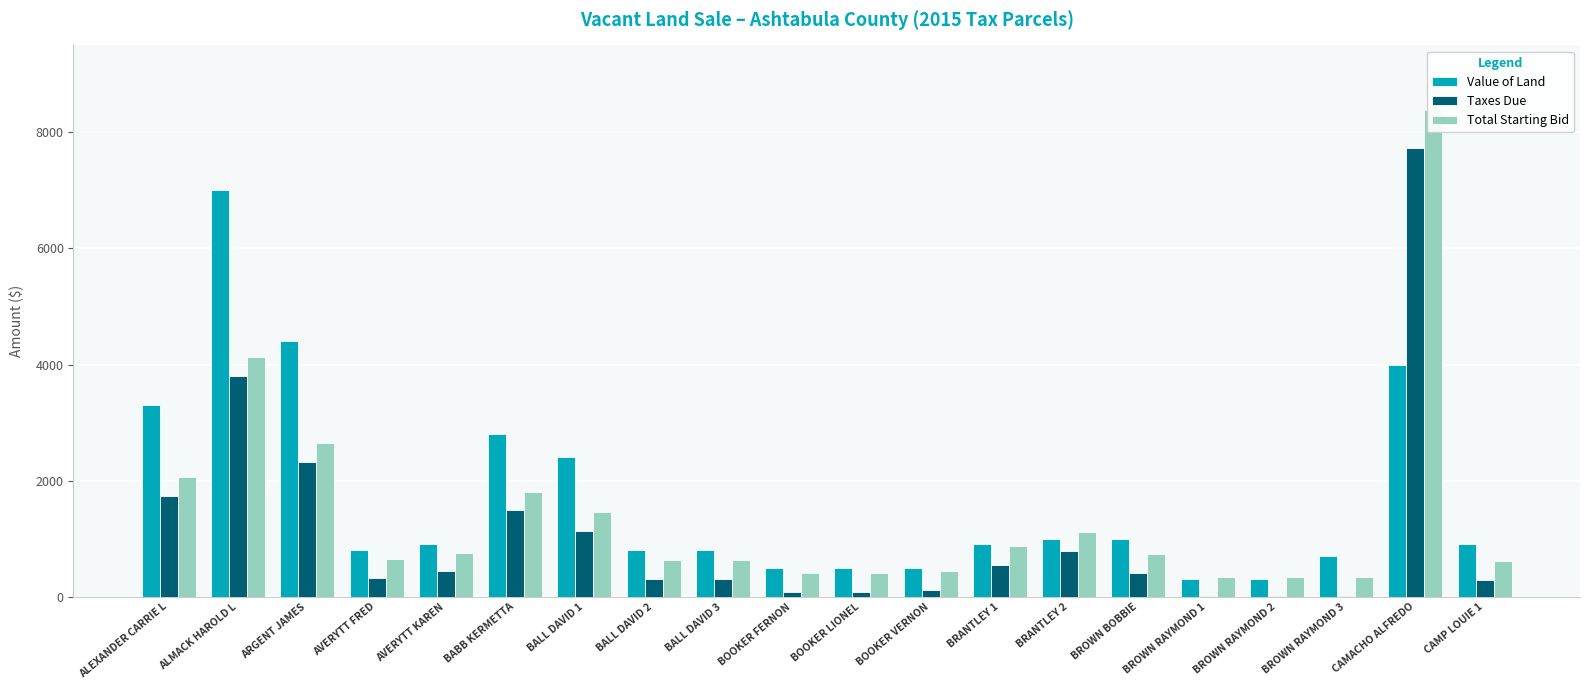

What is the average value of the Taxes Due series?

1094.9